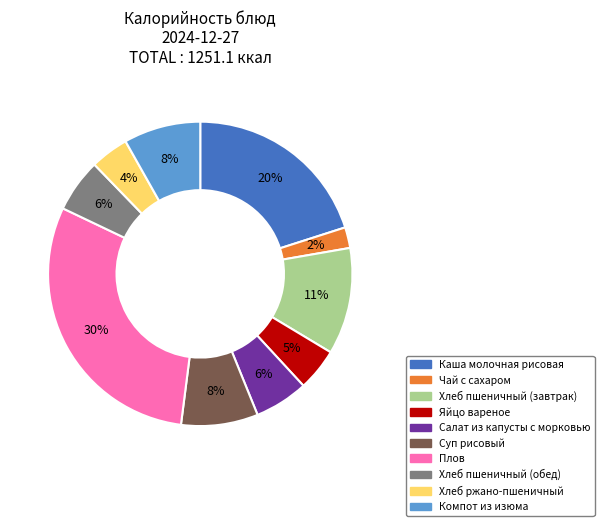

How many slices are in this pie chart?

10